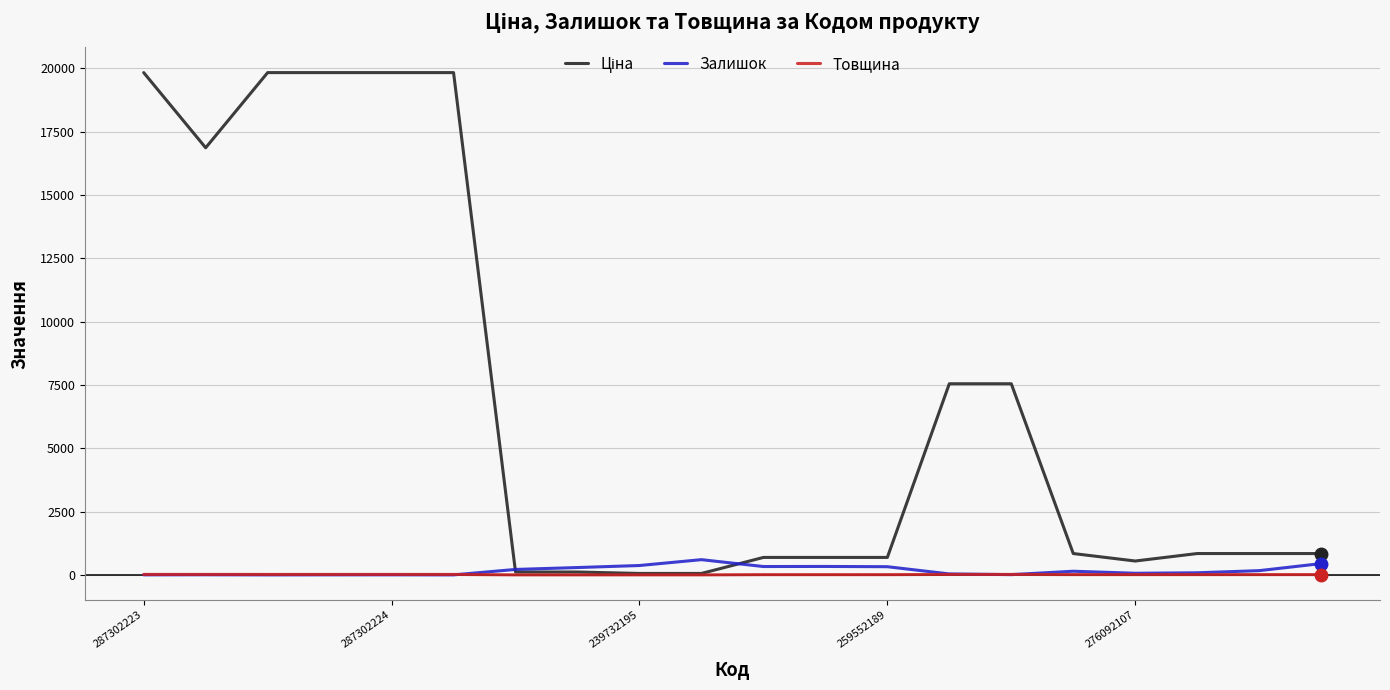

How many distinct data groups are displayed?

3